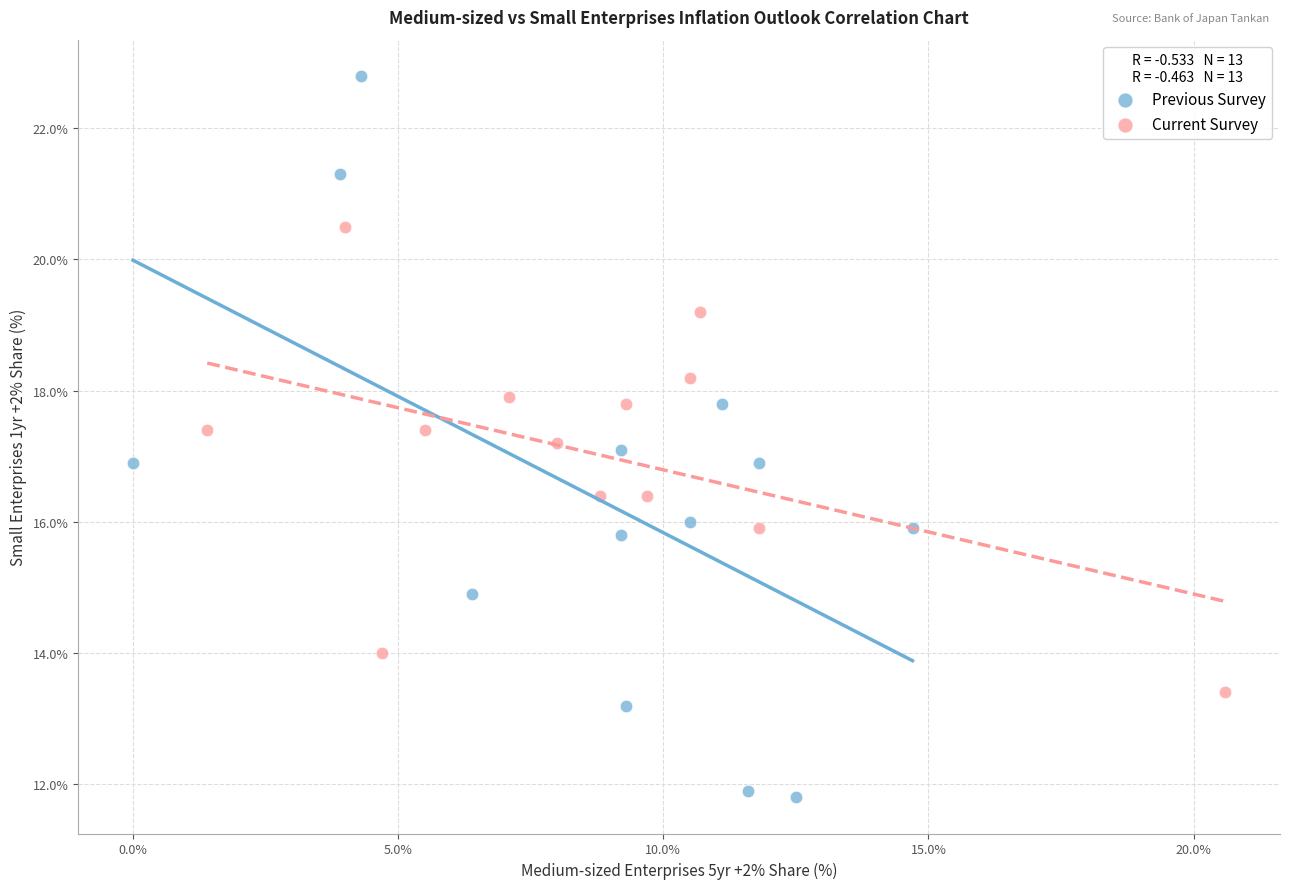

Which series has the largest Y range (max minus min)?

Previous Survey